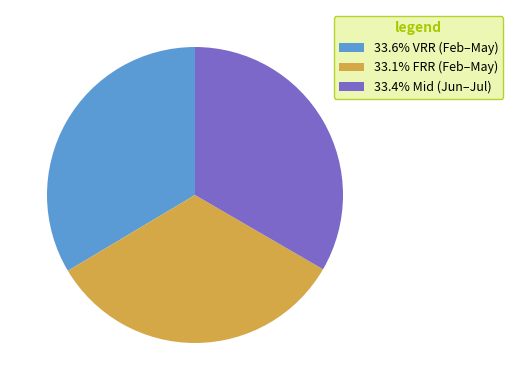

Approximately how many times larger is the value at 33.4% Mid (Jun–Jul) compared to 33.1% FRR (Feb–May)?

1.0